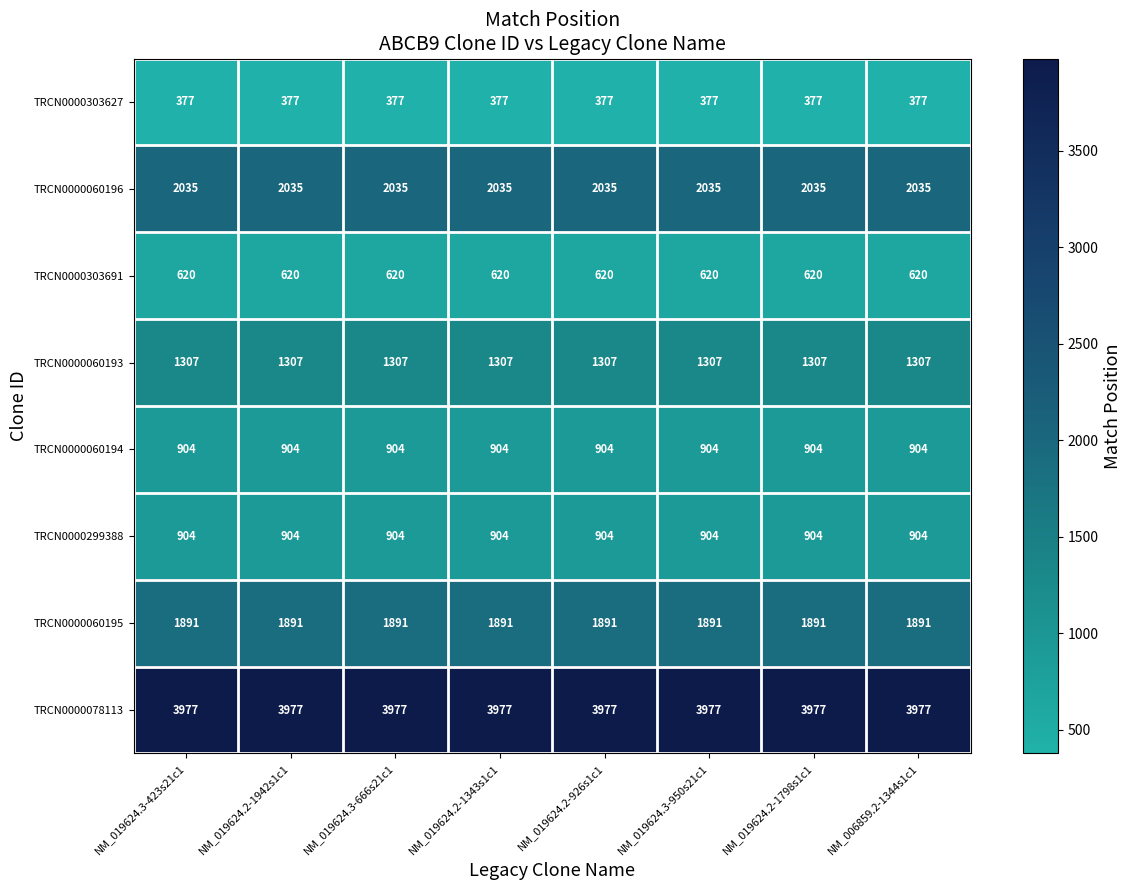

What is the greatest value displayed?

3977